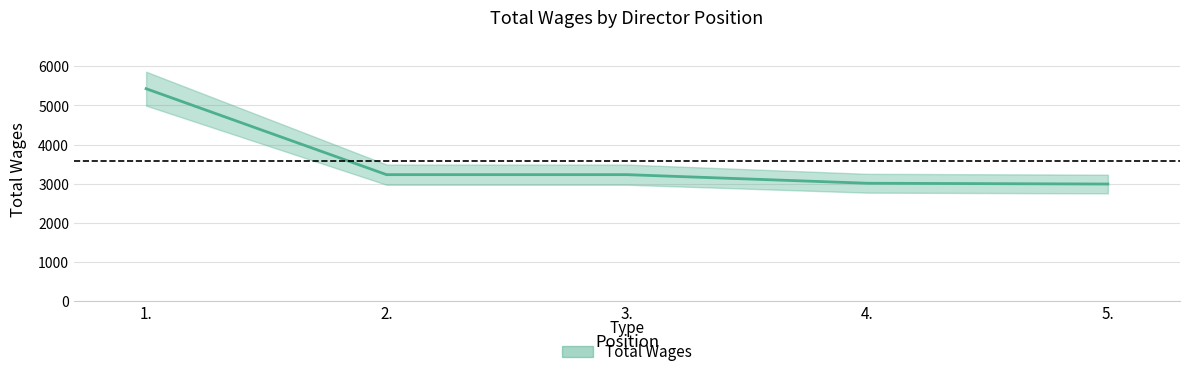

Rank the categories by value from lowest to highest.

5., 4., 2., 3., 1.